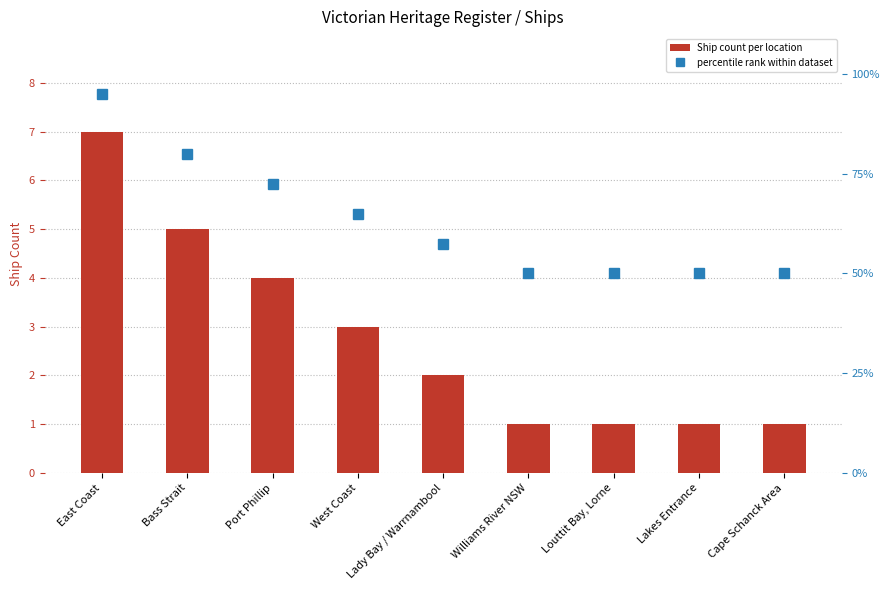

How many categories are shown in the chart?

9